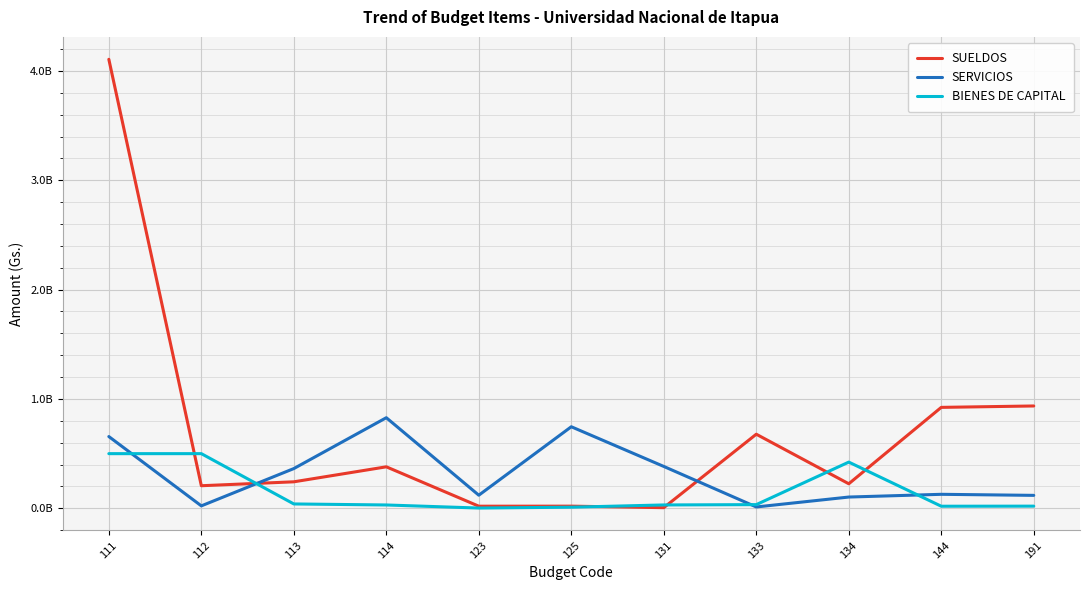

Which category has the highest value in the BIENES DE CAPITAL series?

111